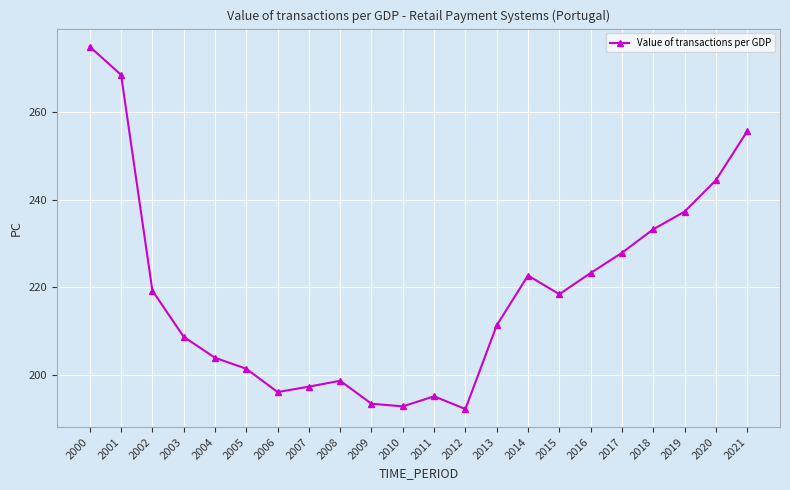

Approximately how many times larger is the value at 2004 compared to 2015?

0.9